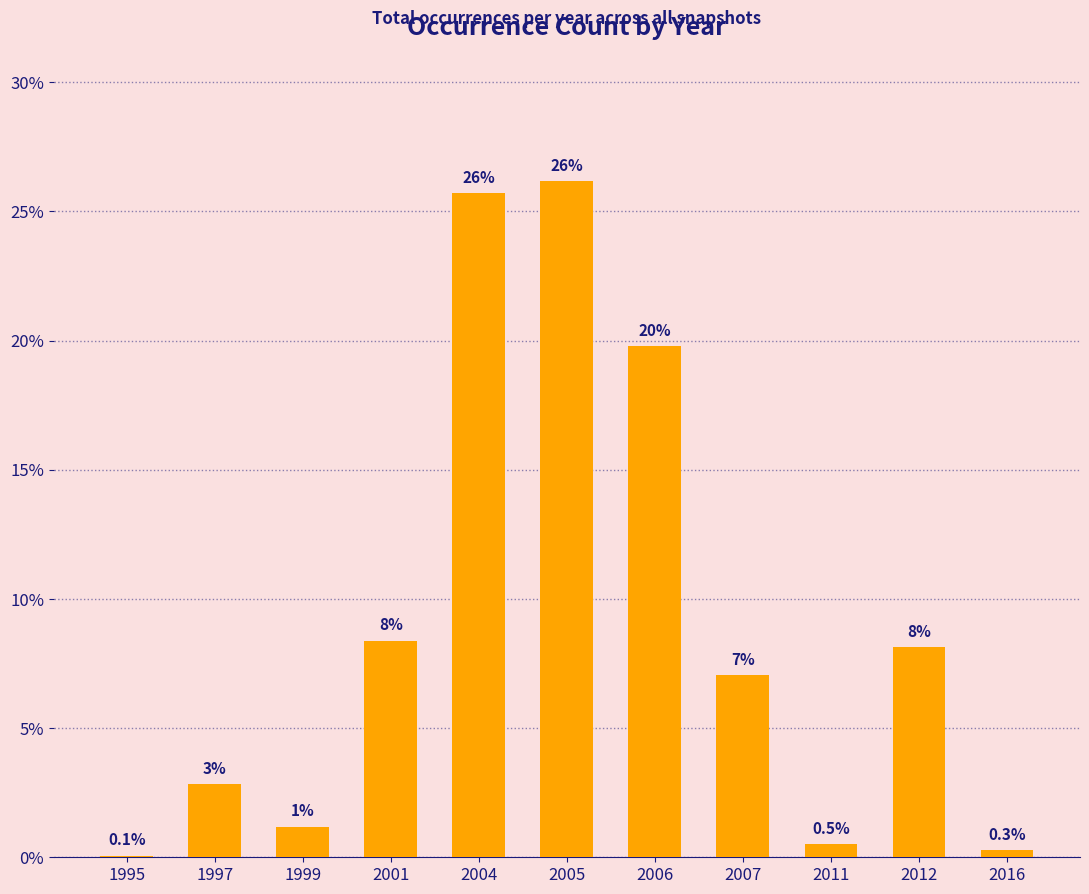

Reading right to left, what are all the values shown in this chart?

0.3	8.1	0.5	7.0	19.8	26.2	25.7	8.4	1.2	2.8	0.1